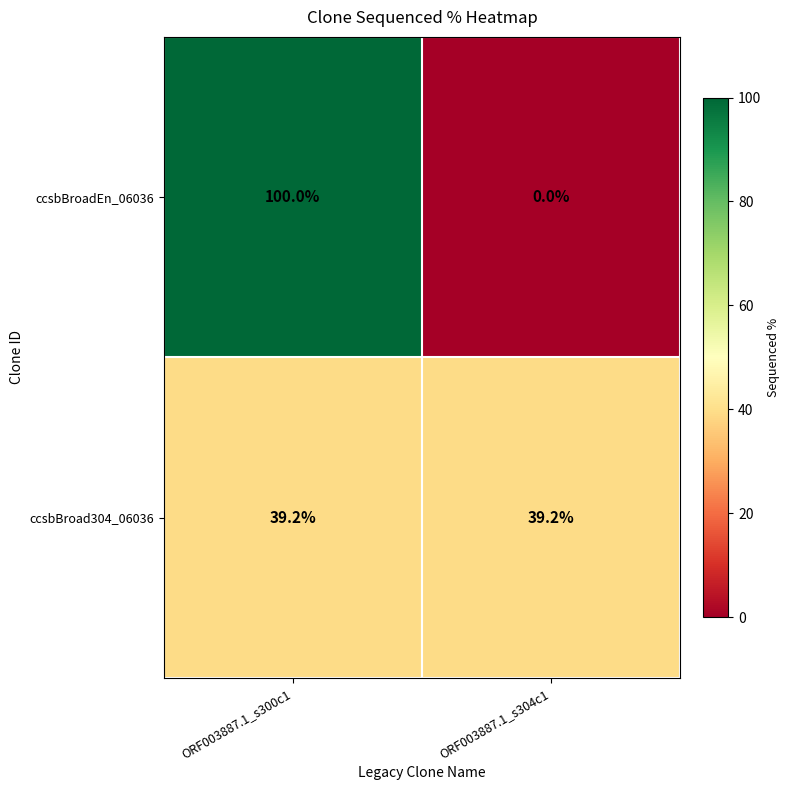

Rank the series at ORF003887.1_s304c1 from highest to lowest value.

ccsbBroad304_06036, ccsbBroadEn_06036